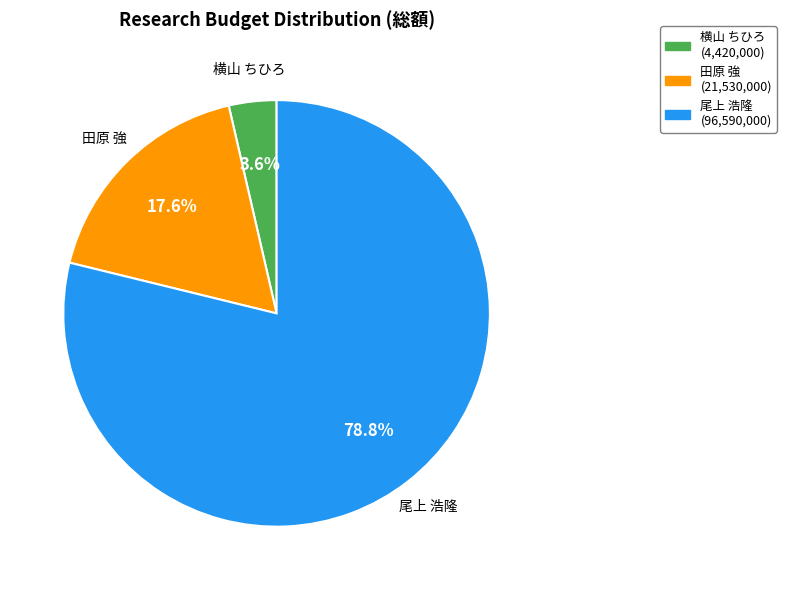

Do 尾上 浩隆 and 横山 ちひろ together represent more than half of the pie?

Yes